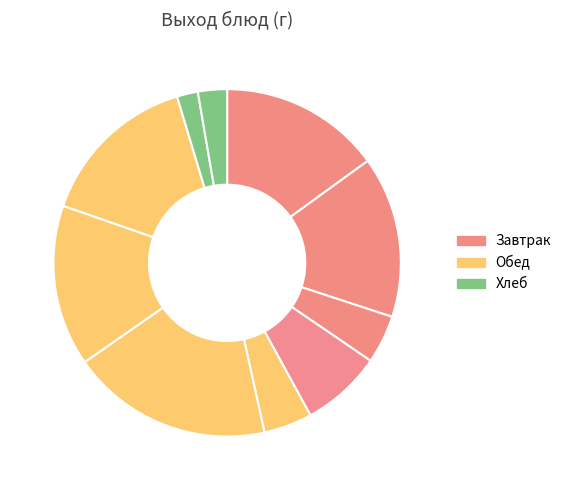

What is the largest slice in the pie chart?

Суп картофельный с вермишелью